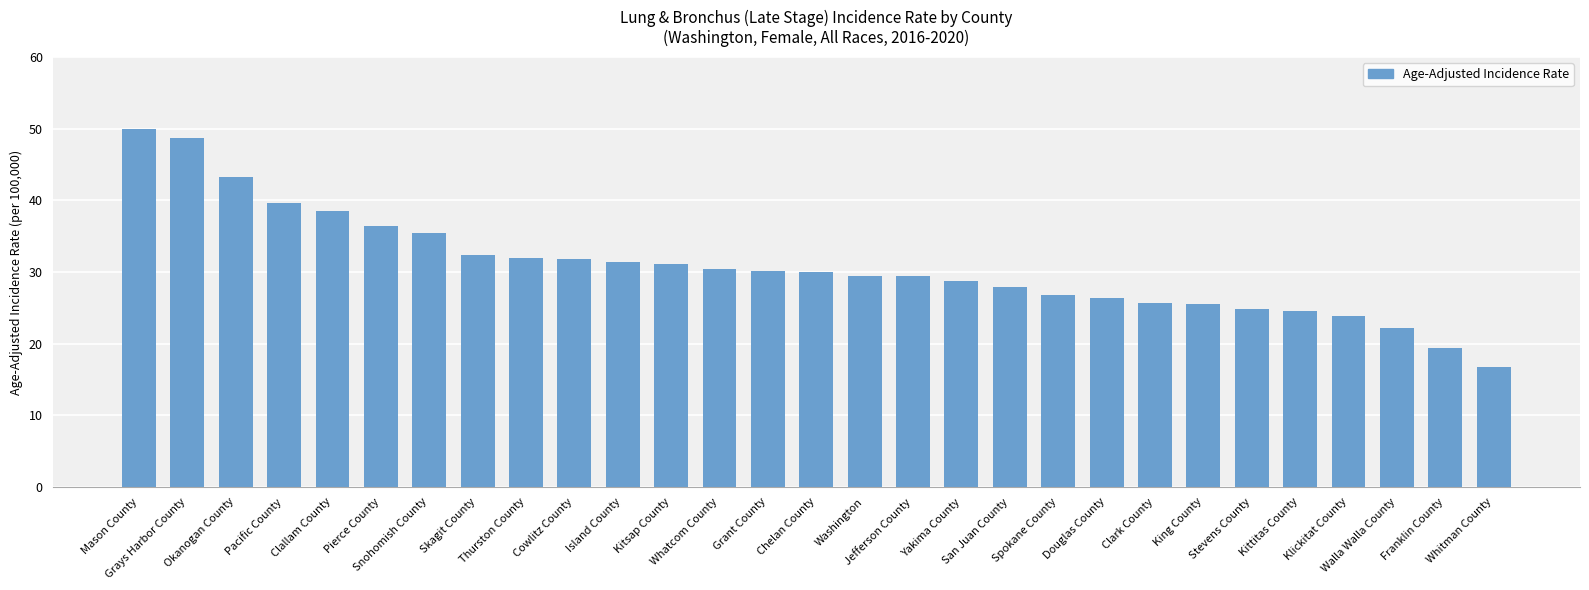

How many series are shown in this chart?

1